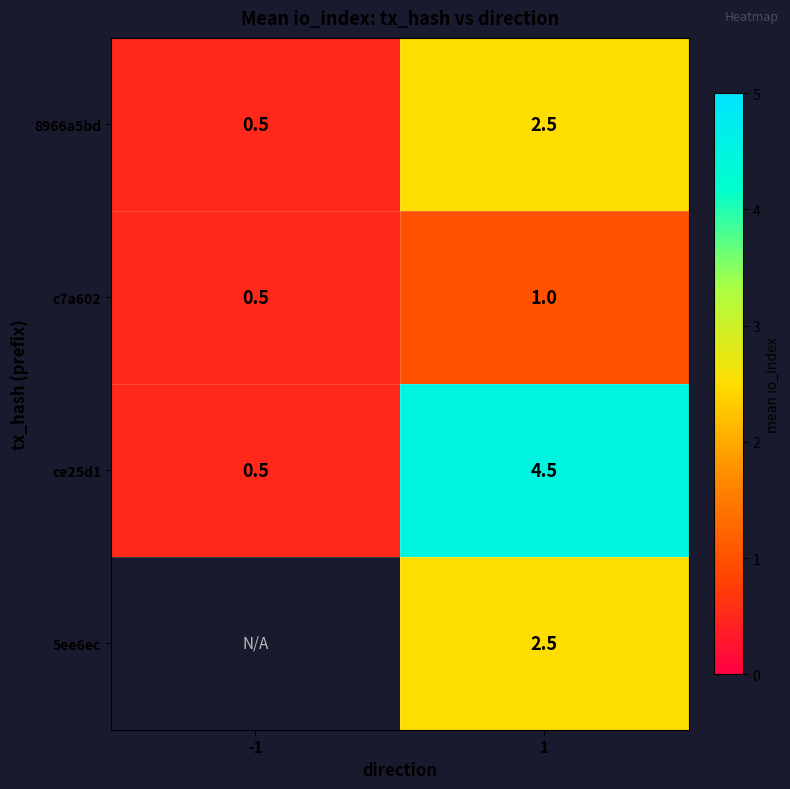

At how many categories does at least one series exceed 3?

1